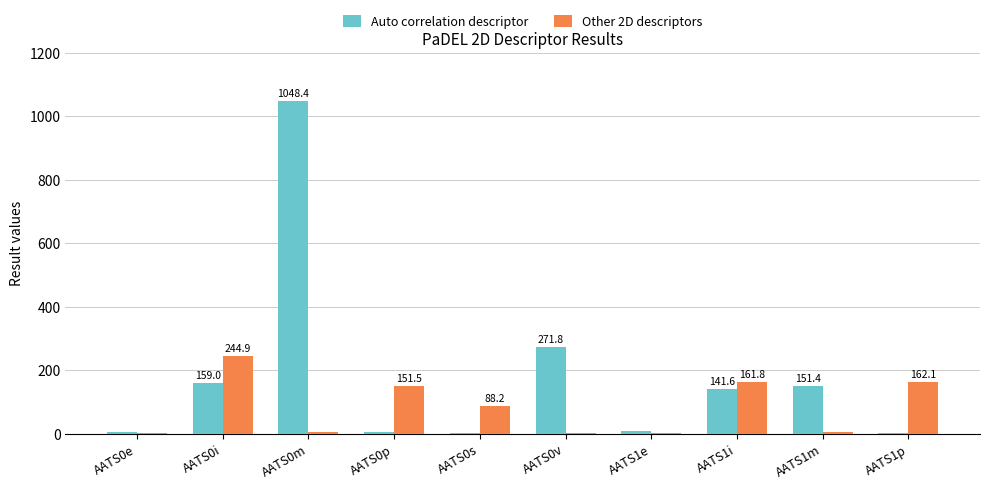

The value of Auto correlation descriptor at AATS0e is 6.9. True or false?

True